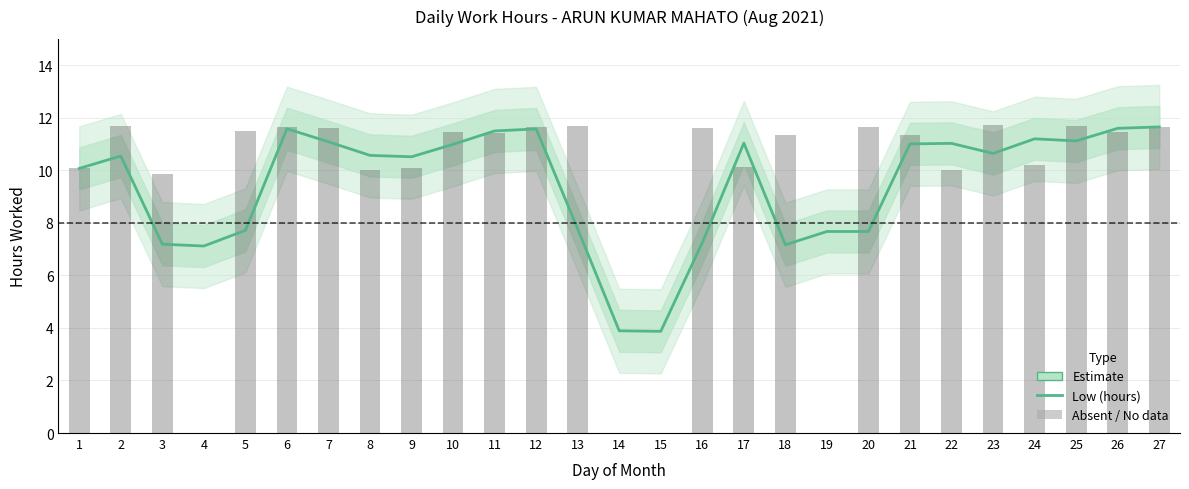

The value at 19 is 2.7. True or false?

False